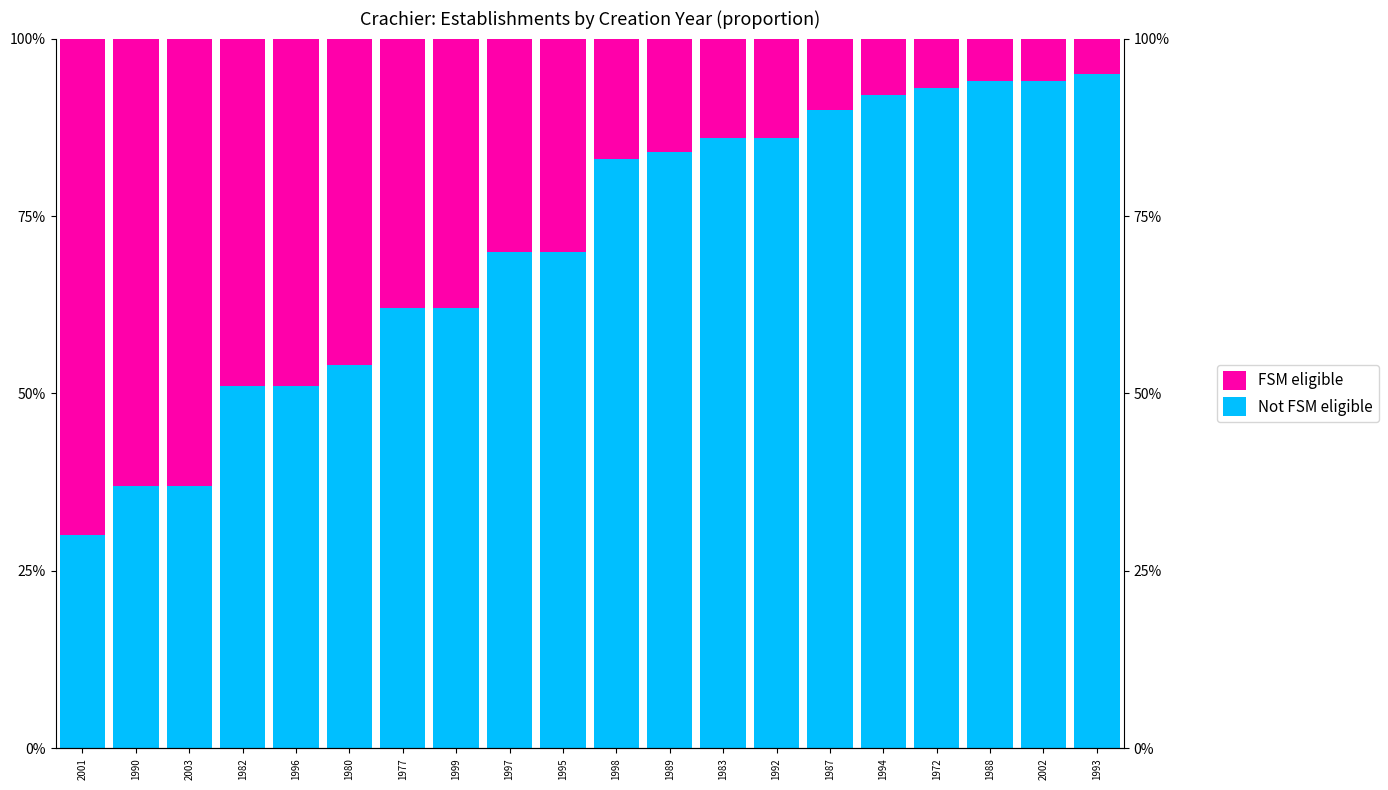

At which label does Not FSM eligible reach its peak?

1993